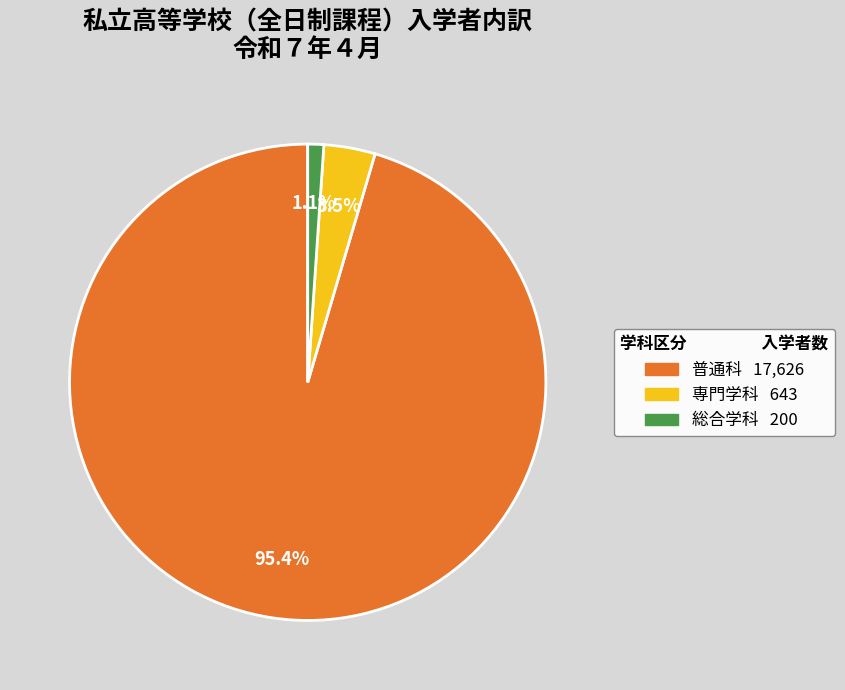

Do 普通科 and 総合学科 together represent more than half of the pie?

Yes